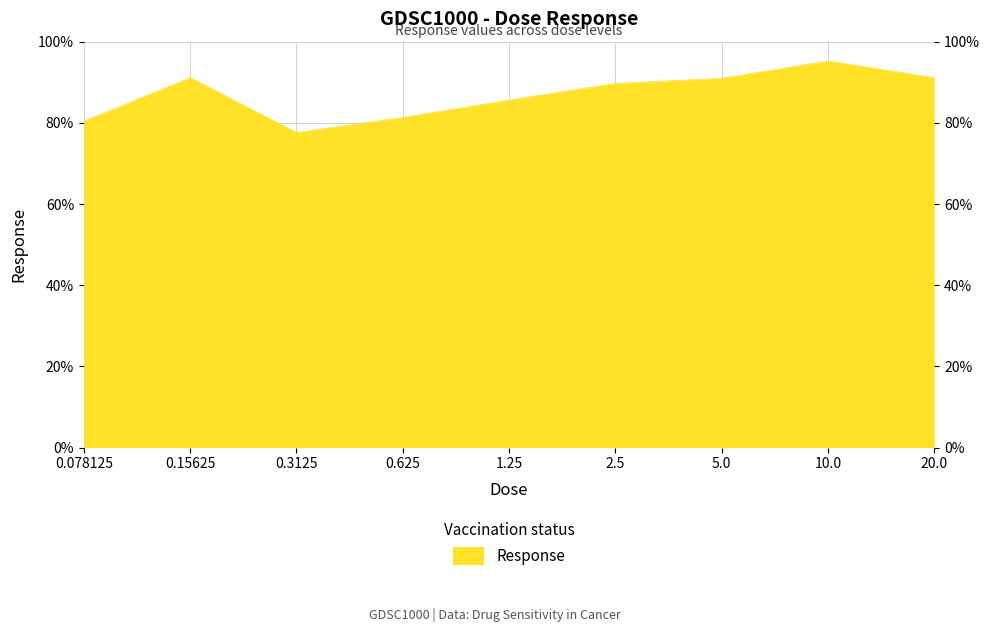

Which label corresponds to the smallest value in the chart?

0.3125